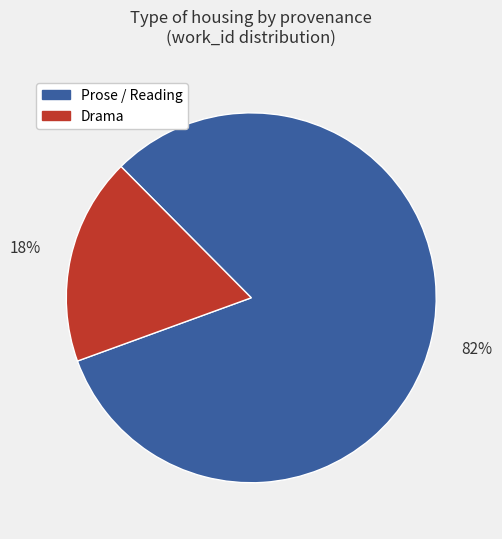

Is there a majority slice in this chart?

Yes